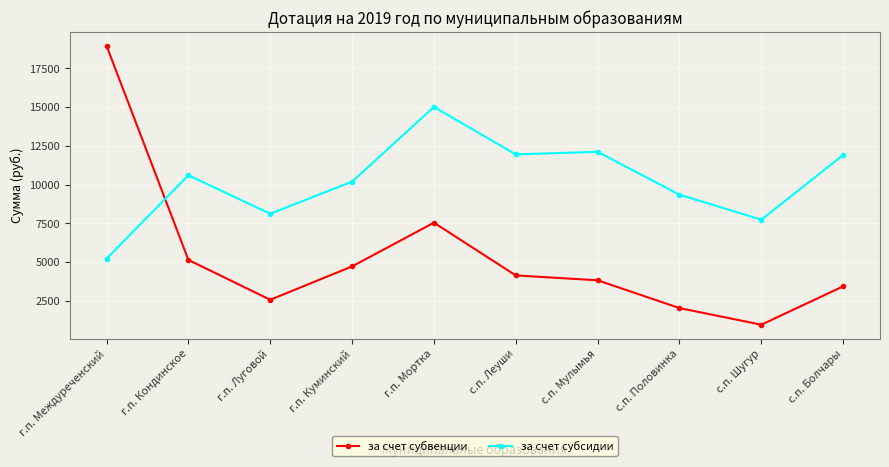

Is the value of за счет субвенции at с.п. Половинка greater than the value of за счет субсидии at с.п. Леуши?

No